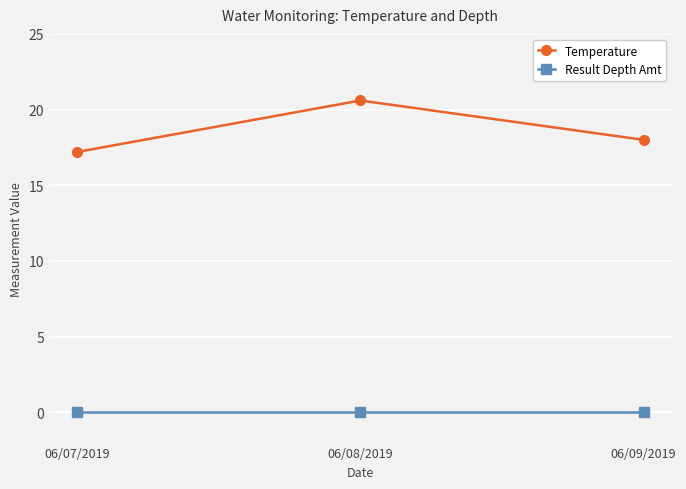

What position from the right is 06/08/2019?

2